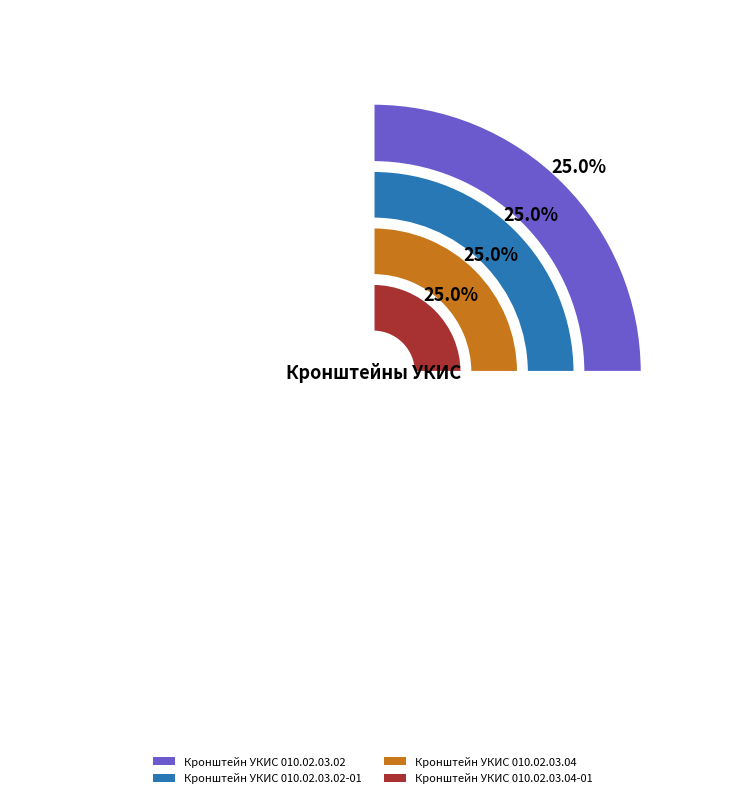

Rank the categories by value from highest to lowest.

Кронштейн УКИС 010.02.03.04-01, Кронштейн УКИС 010.02.03.04, Кронштейн УКИС 010.02.03.02-01, Кронштейн УКИС 010.02.03.02